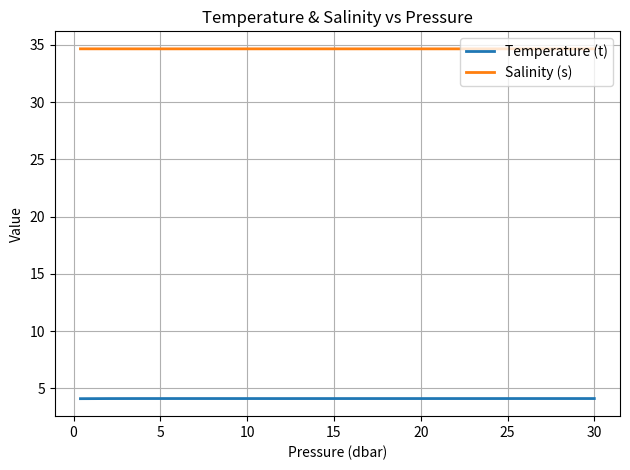

Does the chart display data point markers on the line(s)?

No